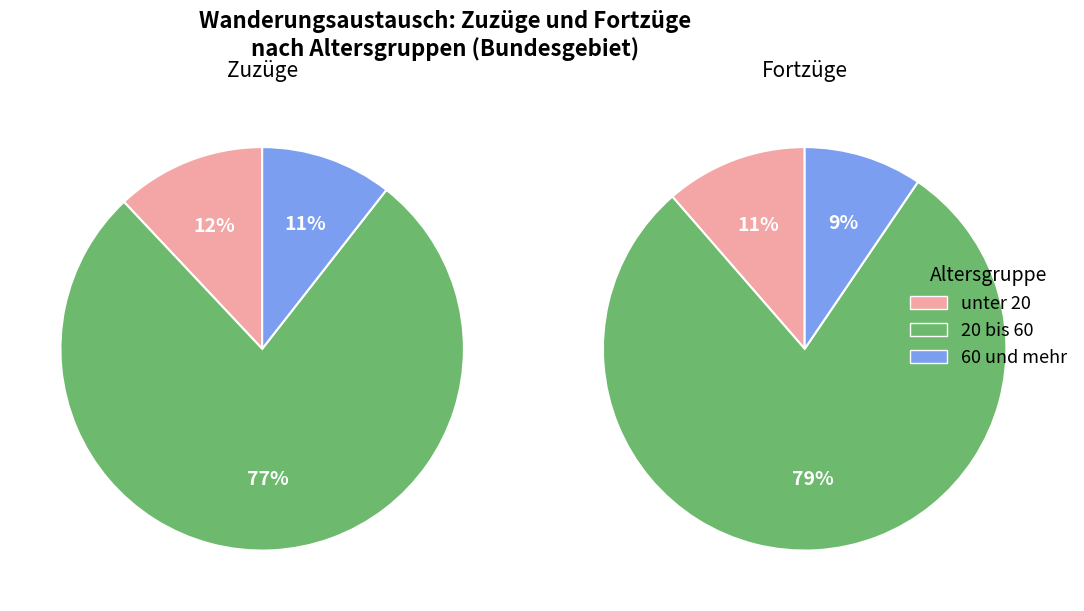

Rank the series by their maximum value, from lowest to highest.

Zuzüge, Fortzüge